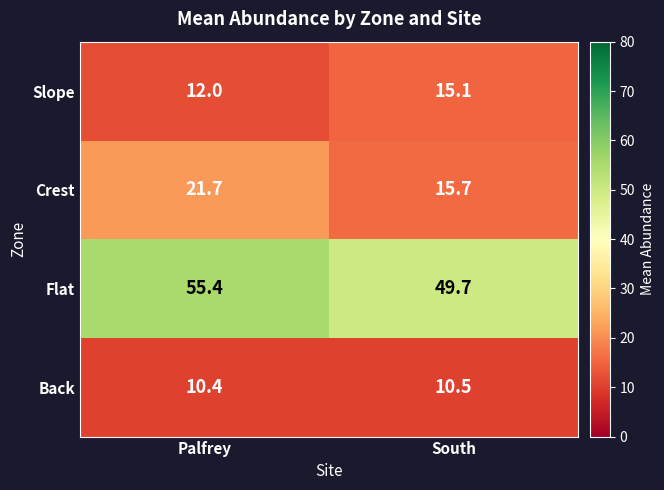

What is the sum of the Flat values at Palfrey and South?

105.1